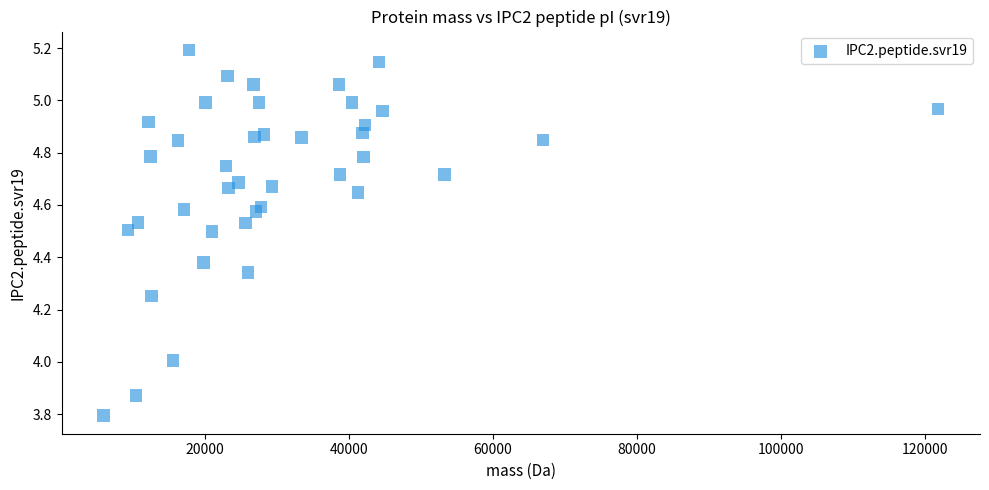

What is the range of Y values (max minus min)?

1.4